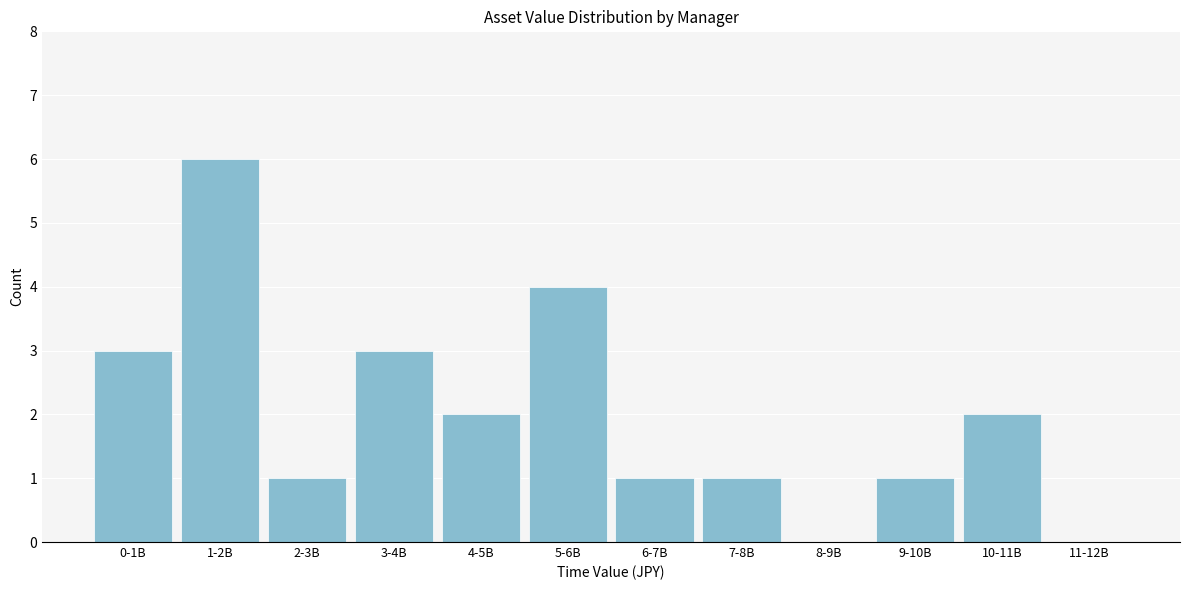

Reading left to right, extract all data points from this chart.

0-1B=3	1-2B=6	2-3B=1	3-4B=3	4-5B=2	5-6B=4	6-7B=1	7-8B=1	8-9B=0	9-10B=1	10-11B=2	11-12B=0